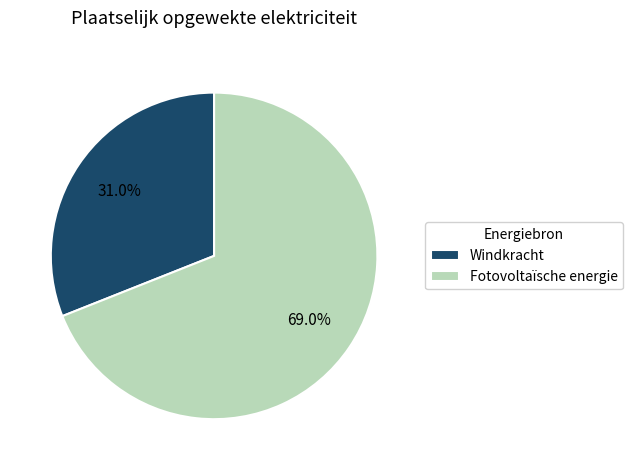

To the nearest percent, what percentage of the pie is Windkracht?

31%